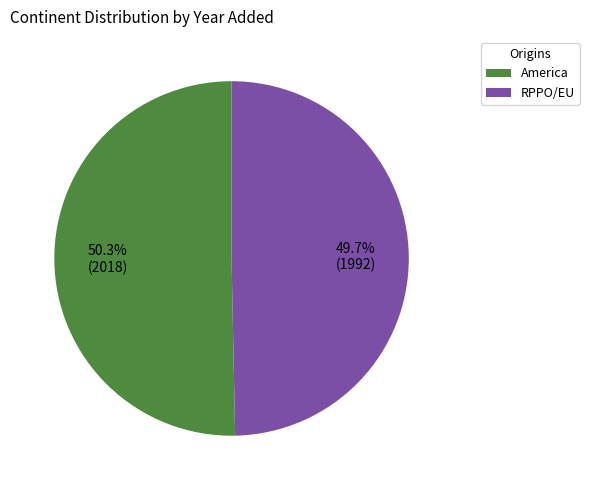

What percentage is the America slice, to the nearest percent?

50%